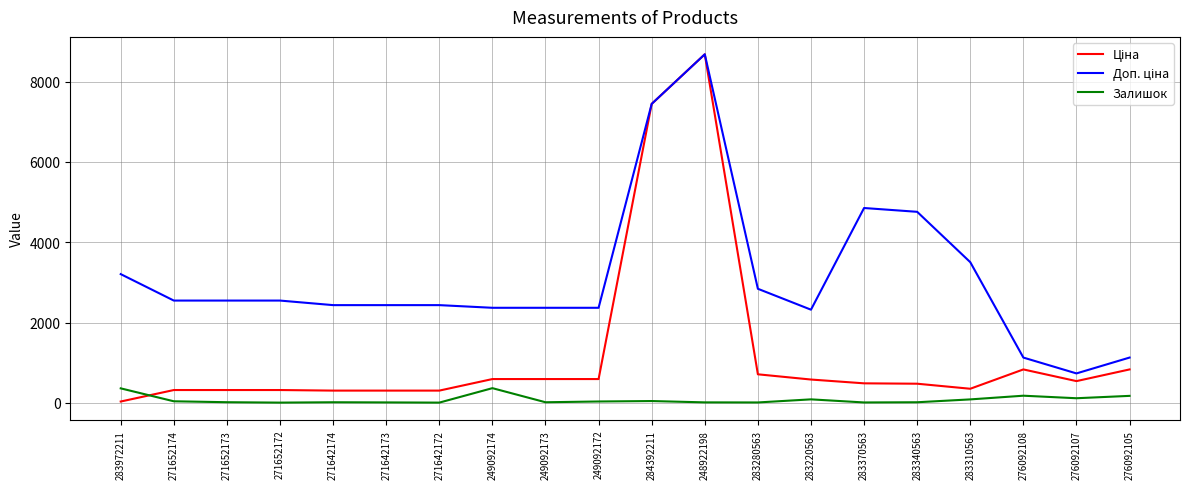

At which category is the sum across all series the highest?

248922198